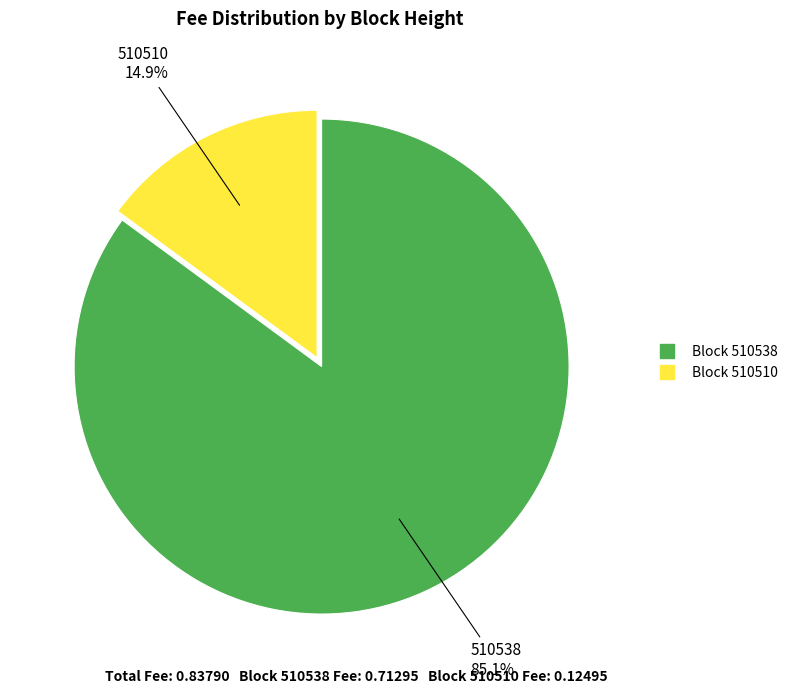

Does any single category account for the majority?

Yes